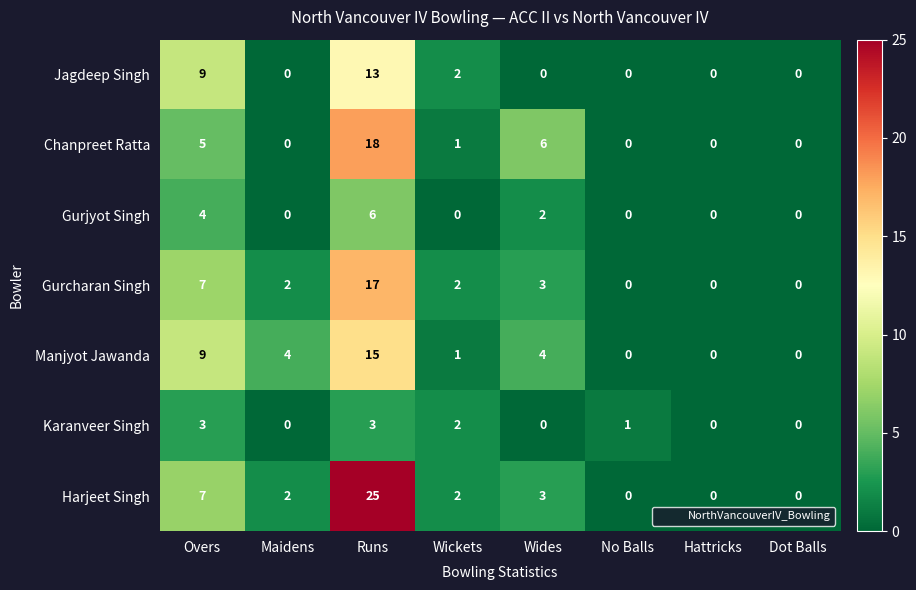

What is the average value of the Harjeet Singh series?

5